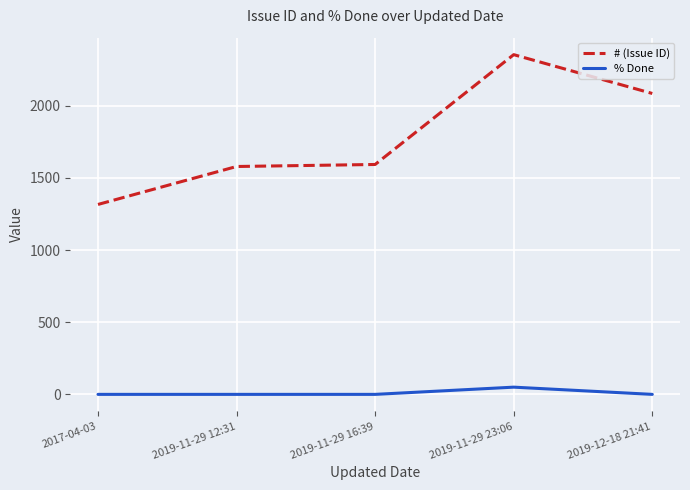

How many lines are shown in the chart?

2